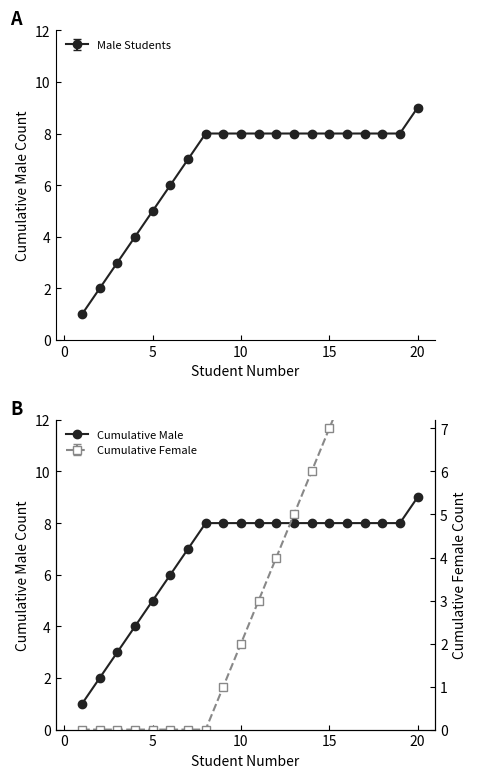

What is the highest value of the Male Students series?

9